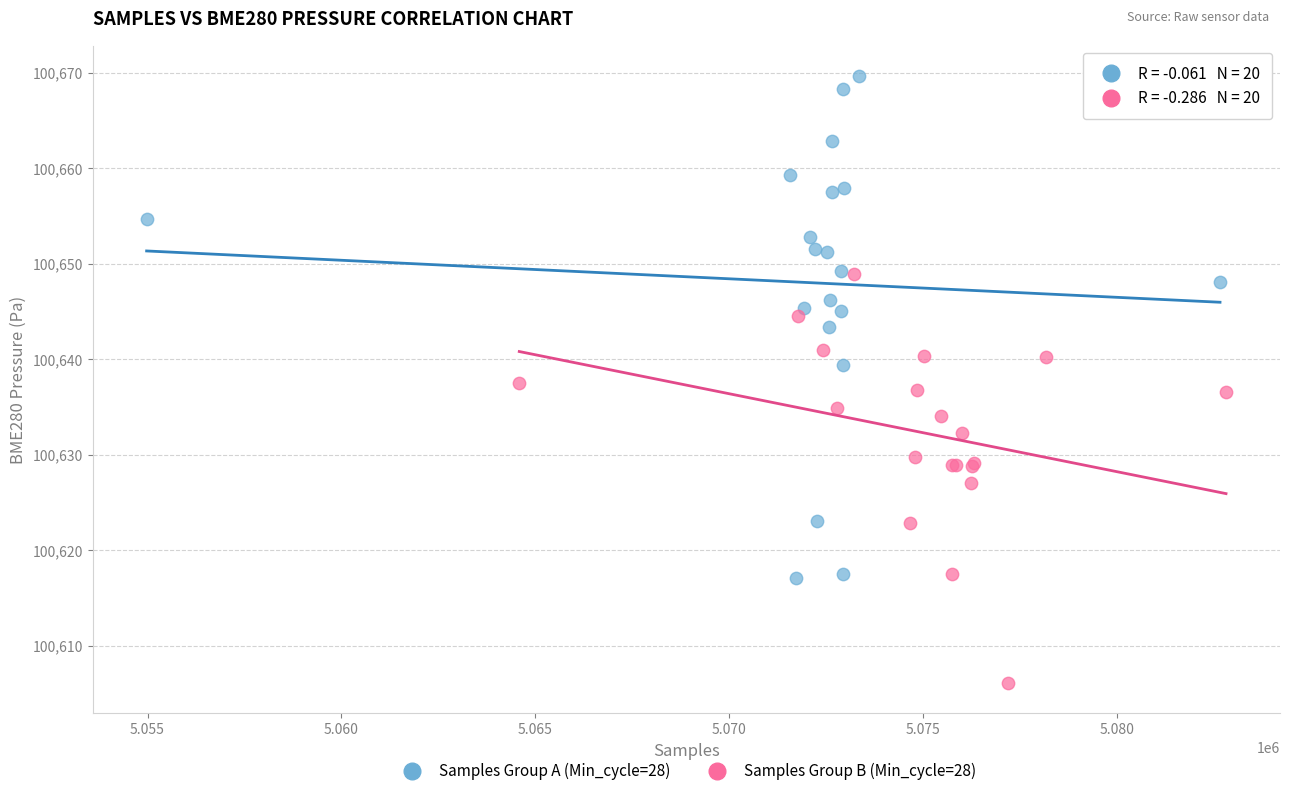

Which series has the widest spread of Y values?

Samples Group A (Min_cycle=28)